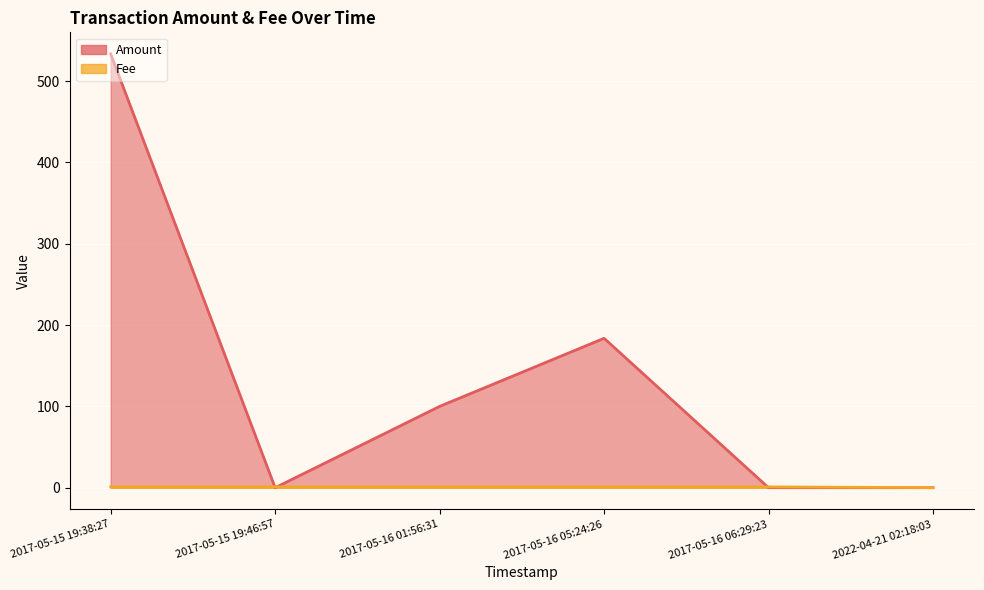

What is the difference between the maximum and minimum values in the Amount series?

533.4